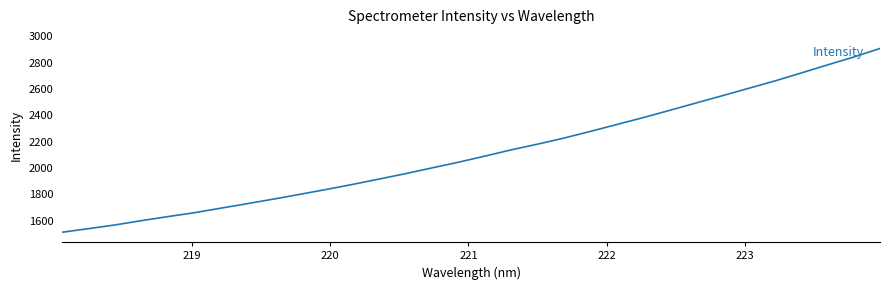

What is the minimum value shown in the chart?

1512.3